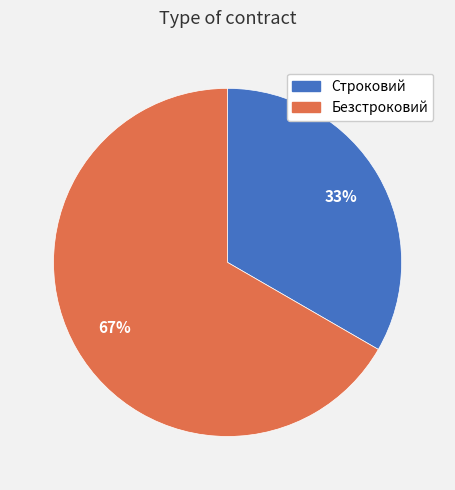

Rank the categories by value from lowest to highest.

Строковий, Безстроковий